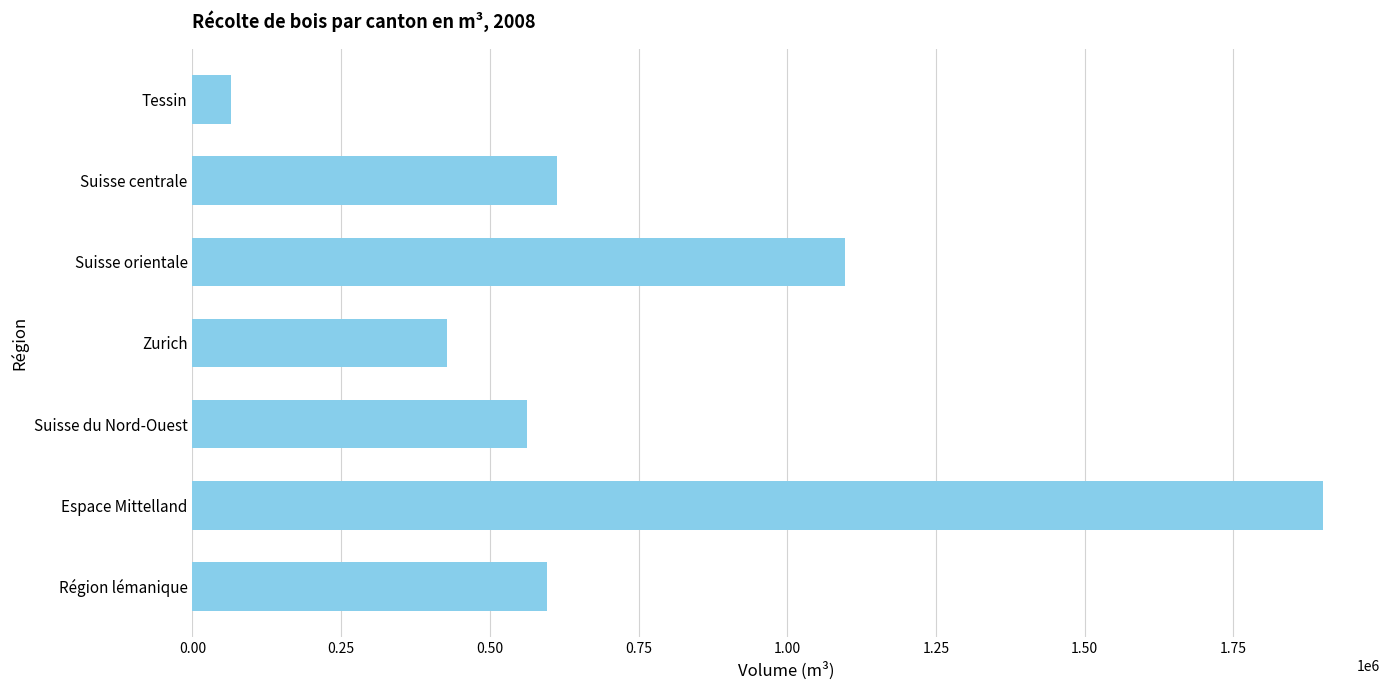

How many bars are there in total?

7